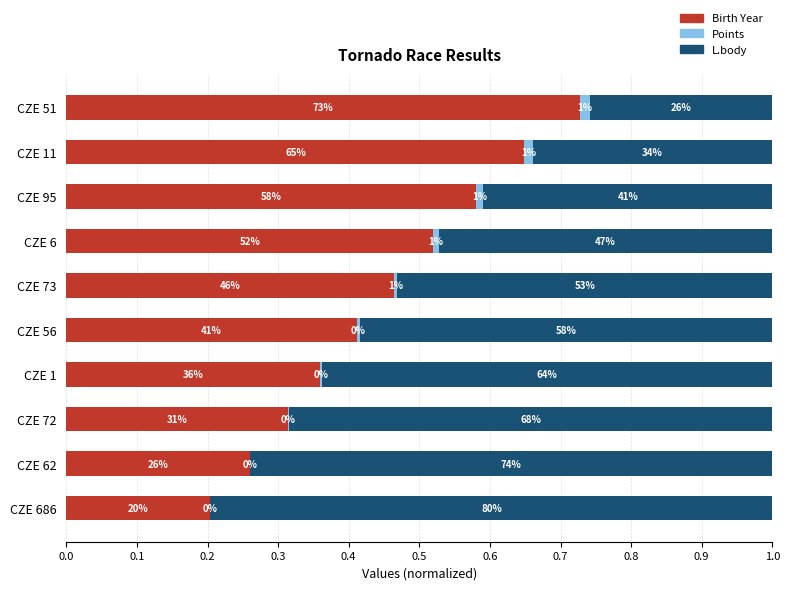

What are all the series names shown in the legend?

Birth Year, Points, L.body